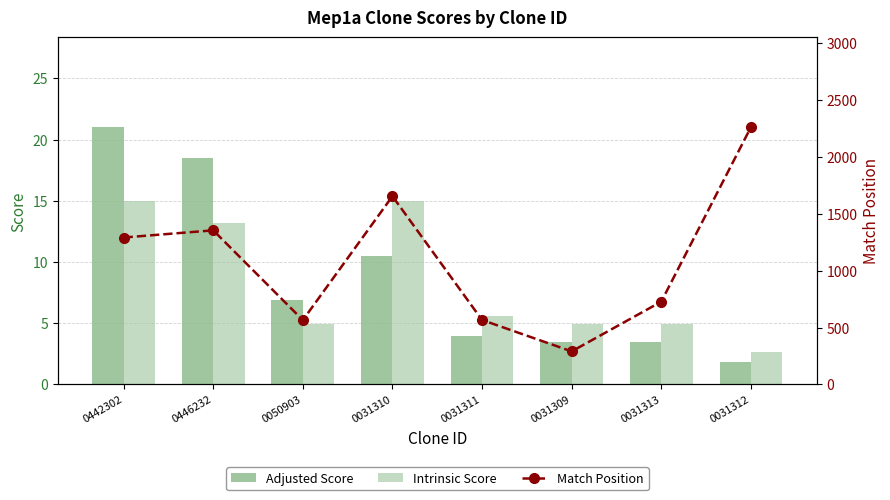

What is the sum of all Intrinsic Score values?

66.3